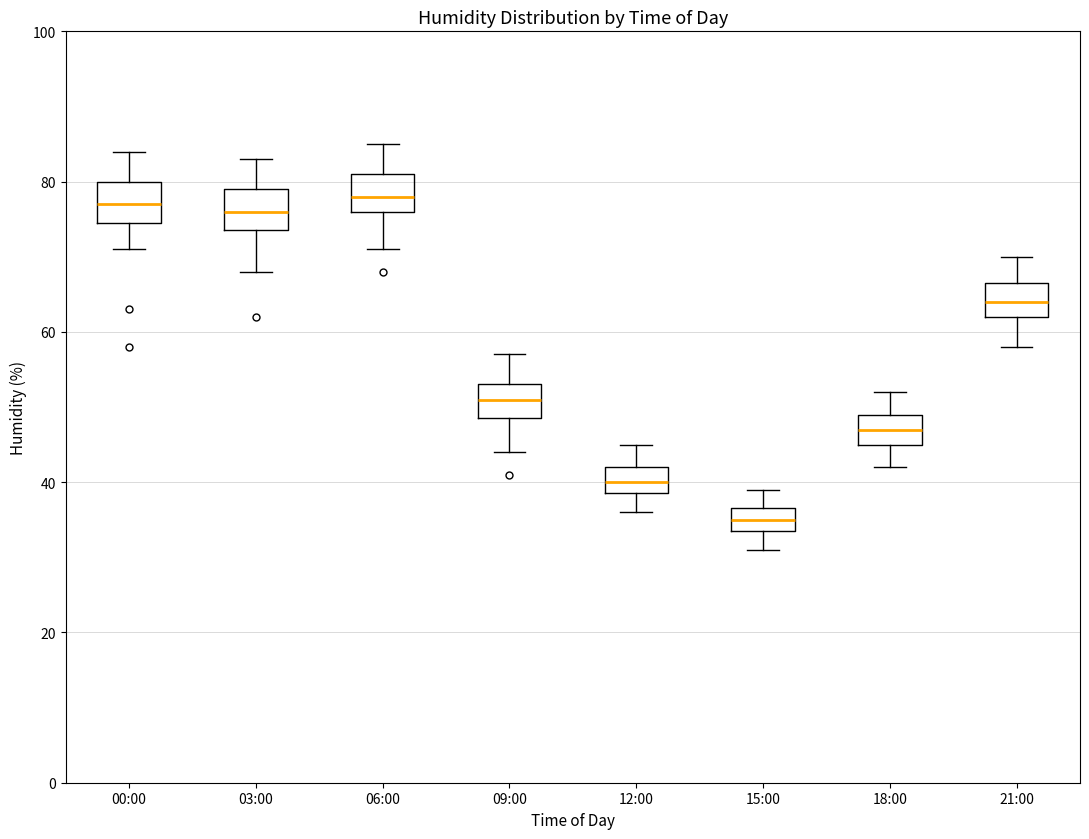

Reading left to right, read every box against the y-axis: the position of its median line, the range the box covers, and the ends of its whiskers. The values are not printed on the chart, so give them approximately, as read against the axis.

00:00: median 78, box 74 to 80, whiskers 72 to 84
03:00: median 76, box 74 to 80, whiskers 68 to 84
06:00: median 78, box 76 to 82, whiskers 72 to 86
09:00: median 52, box 48 to 54, whiskers 44 to 58
12:00: median 40, box 38 to 42, whiskers 36 to 46
15:00: median 36 (inside the box), box 34 to 36, whiskers 32 to 40
18:00: median 48, box 46 to 50, whiskers 42 to 52
21:00: median 64, box 62 to 66, whiskers 58 to 70